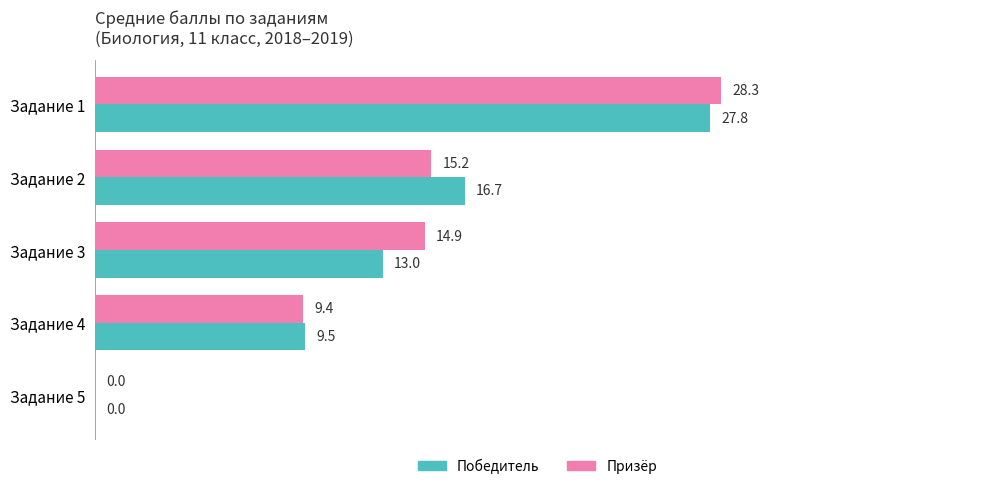

What is the sum of all Победитель values?

67.0